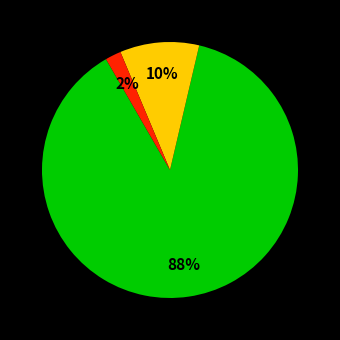

Is there any slice that represents more than half of the pie?

Yes